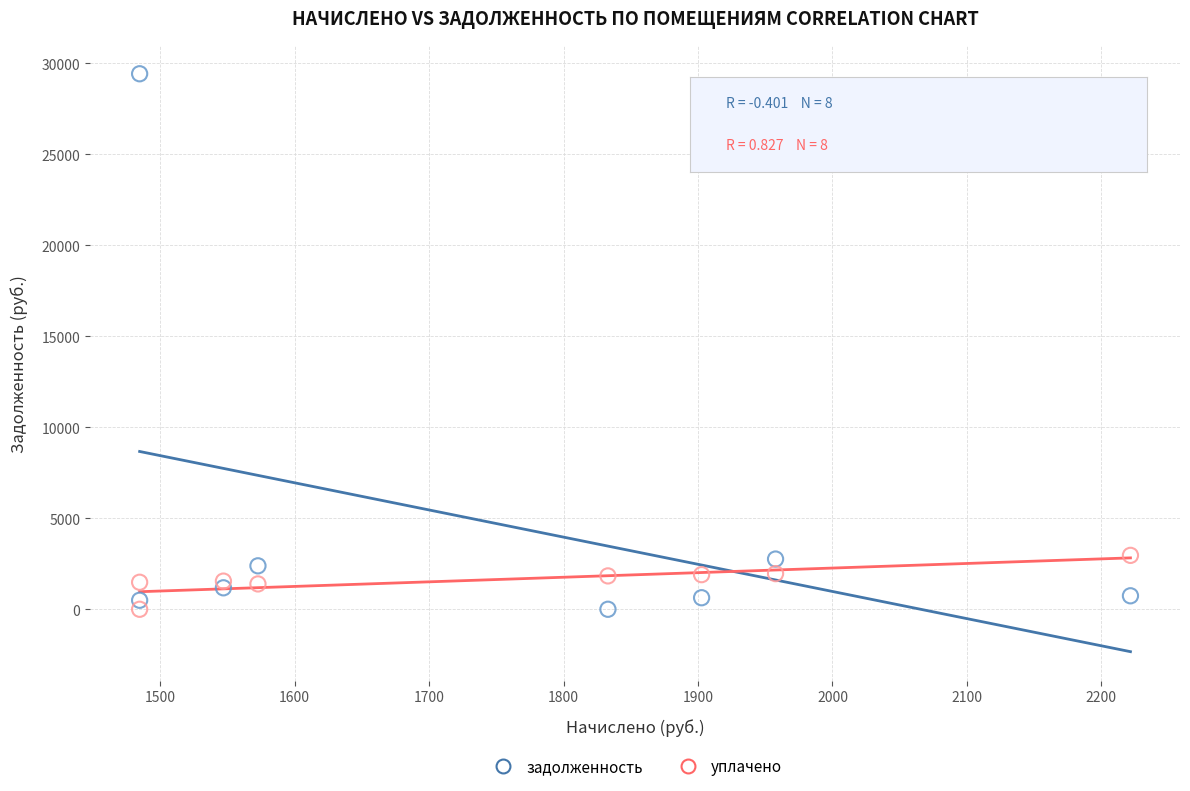

Which series has the widest spread of Y values?

задолженность